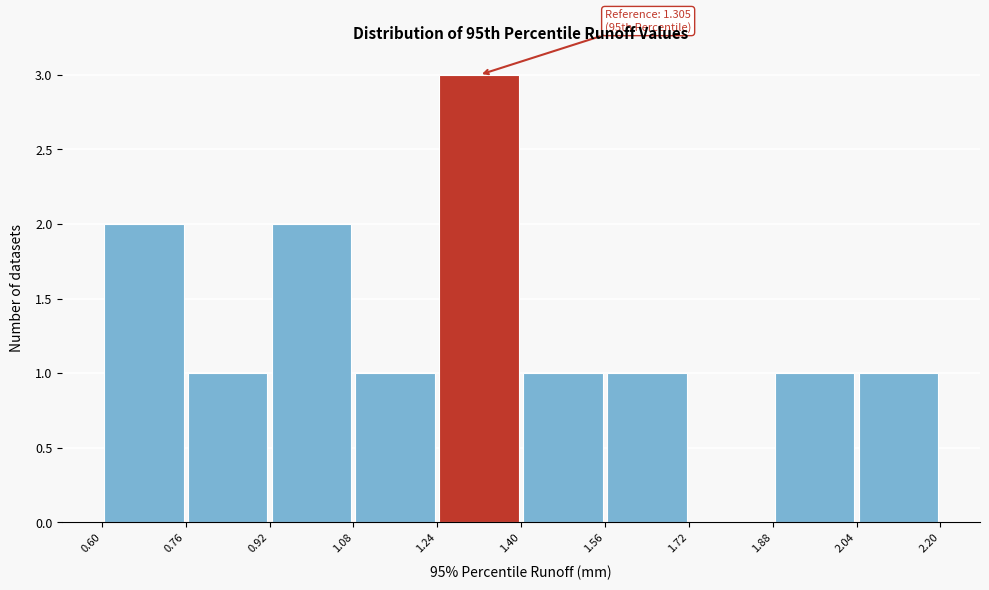

Over which range of the x-axis is the bar tallest?

1.24 to 1.40